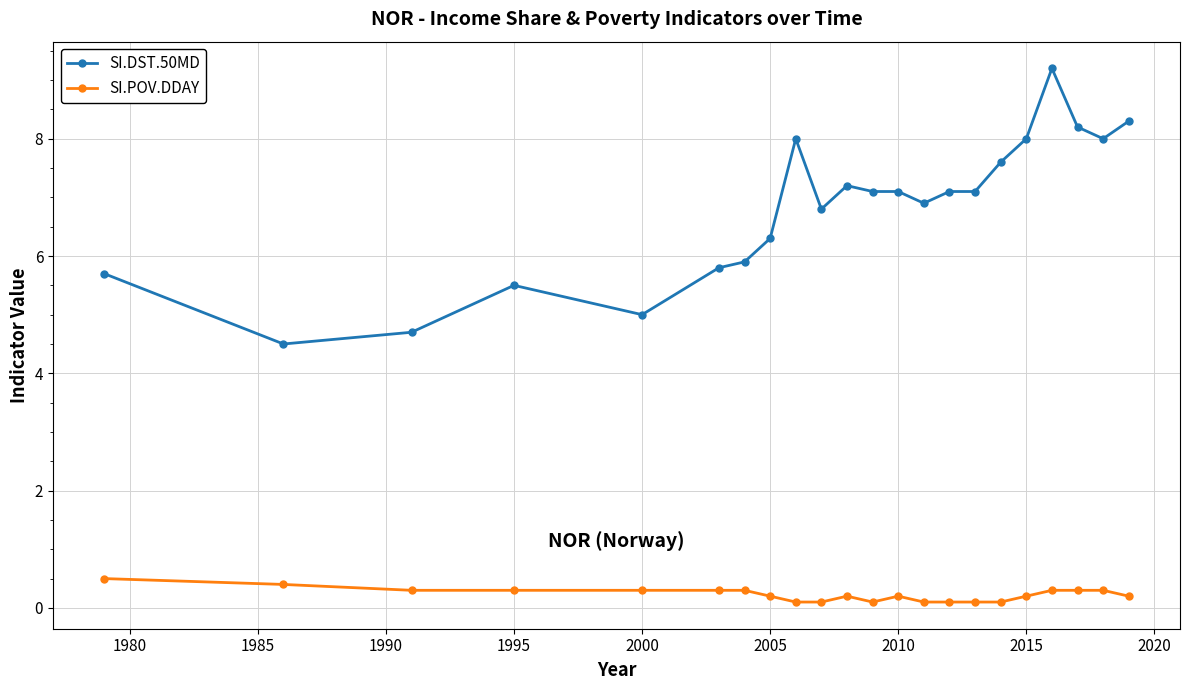

True or false: SI.DST.50MD has more than 1 points higher than both neighbors.

True